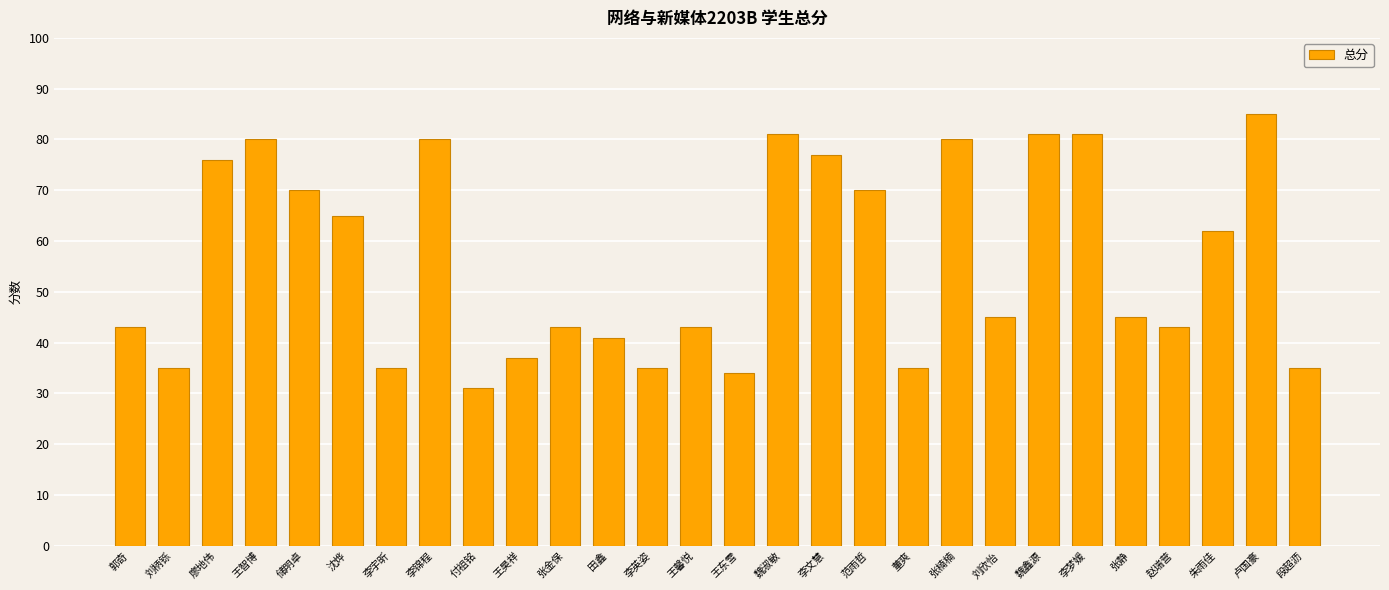

What is the value of the 23rd bar from the left?

81